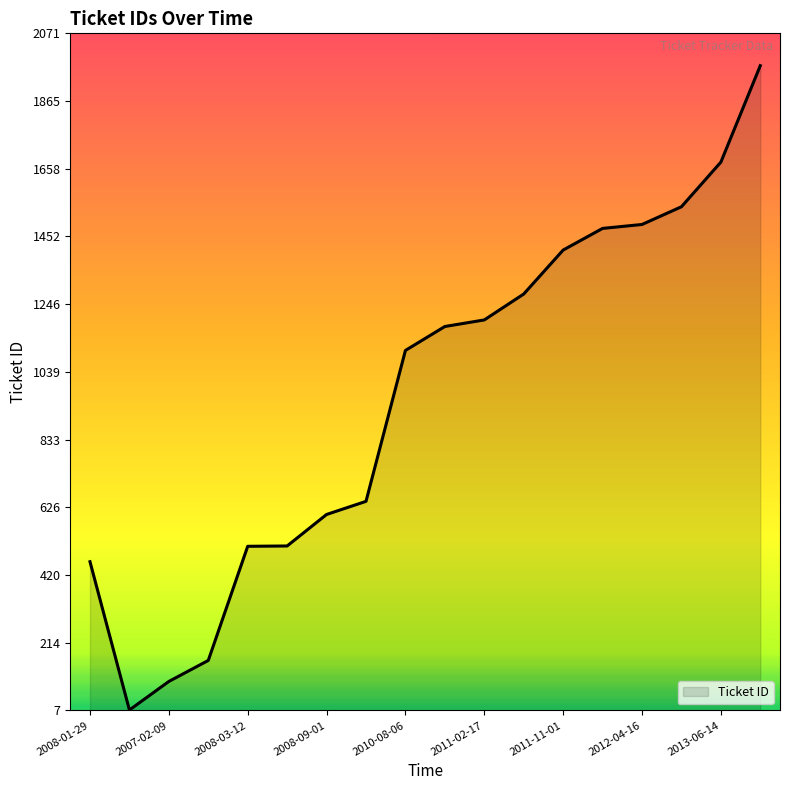

What is the difference between the maximum and minimum values?

1964